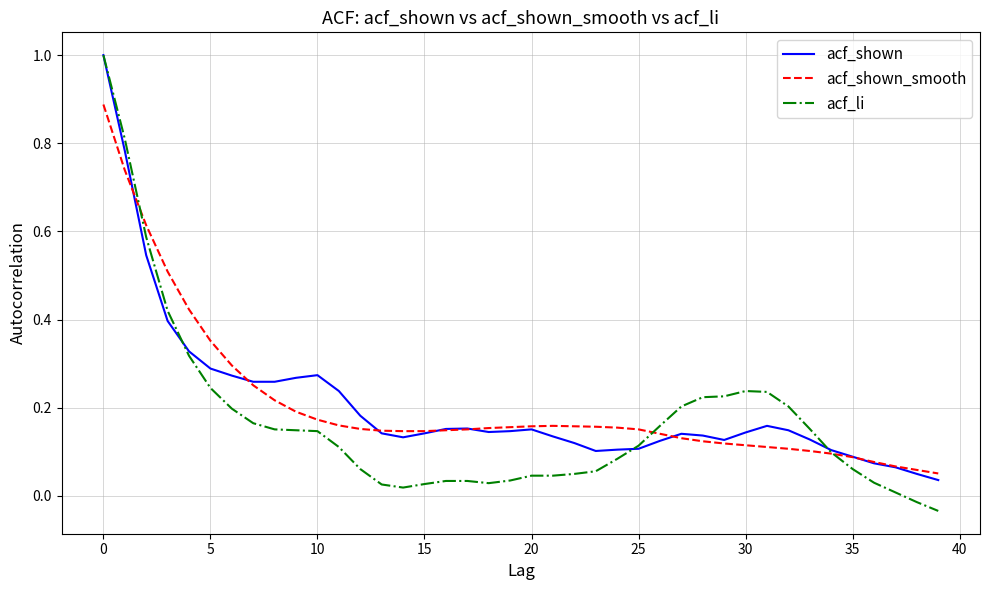

Which series has the widest spread of values?

acf_li